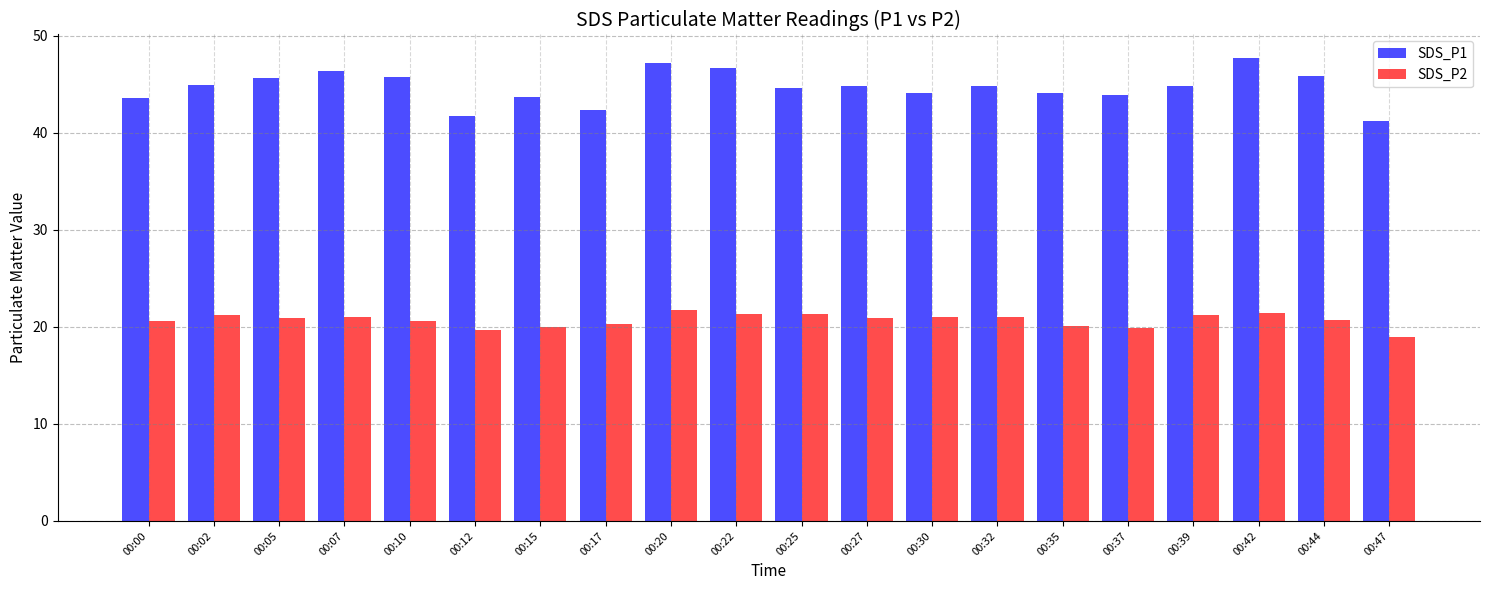

Which series has the largest total across all categories?

SDS_P1